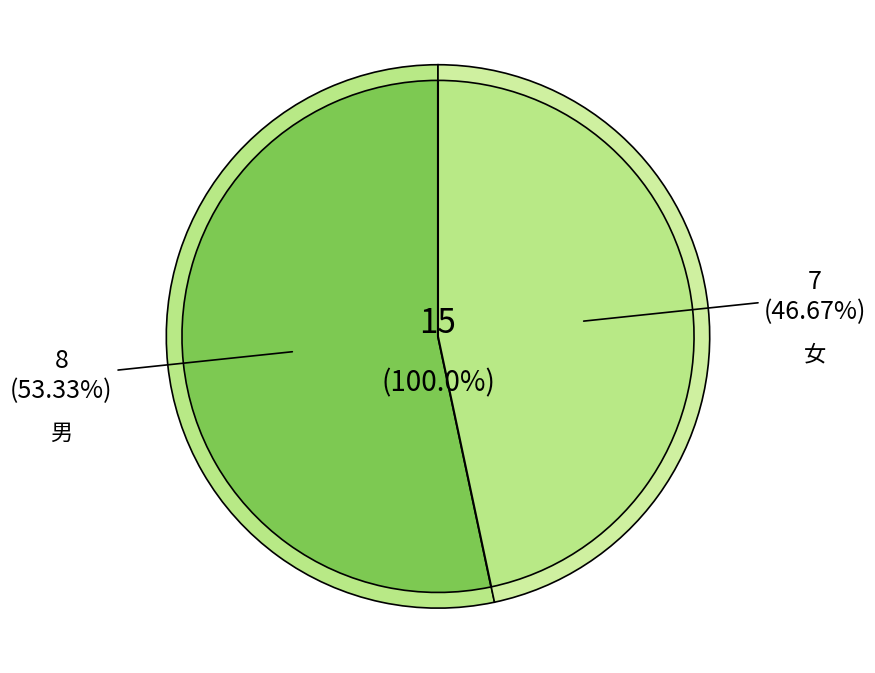

Does 女 represent more than half of the total?

No